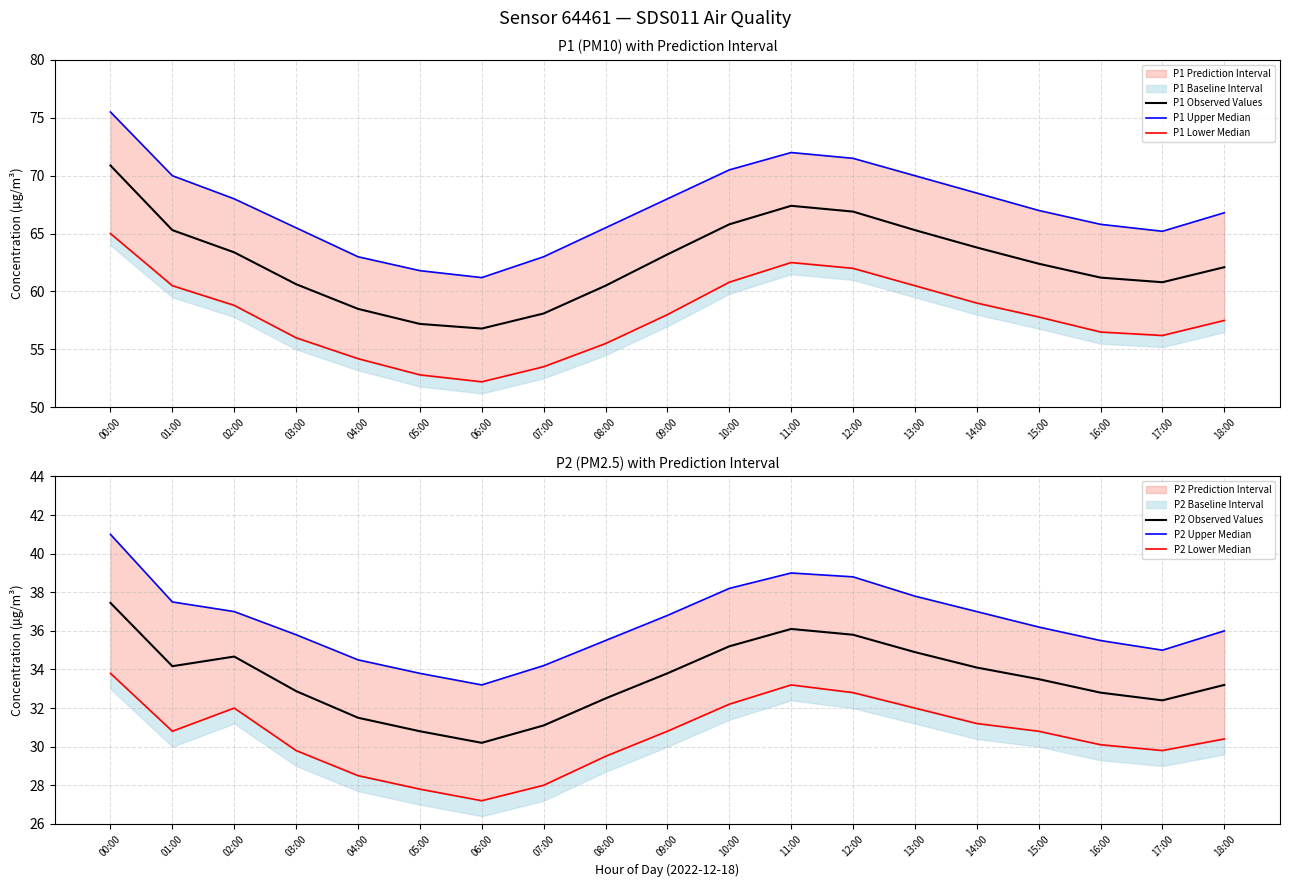

The P2 Lower Median series shows 30.1 at 16:00. True or false?

True